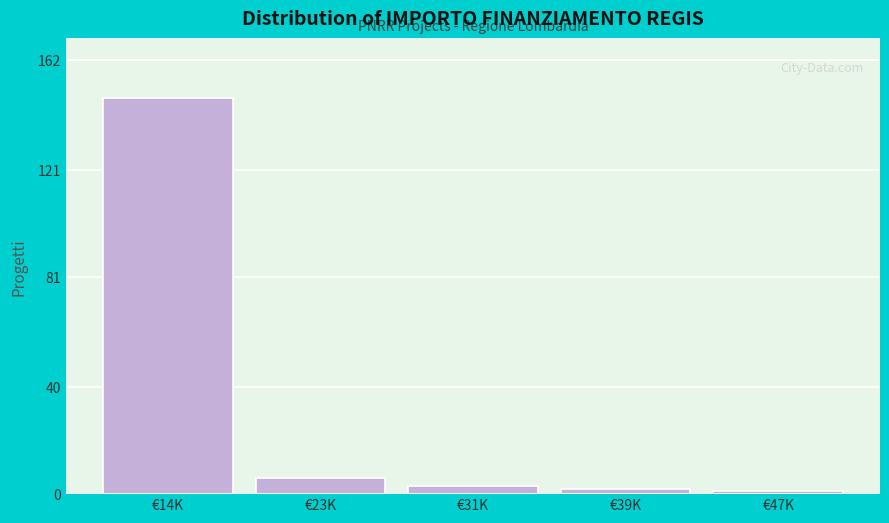

Reading left to right, extract all data points from this chart.

148	6	3	2	1